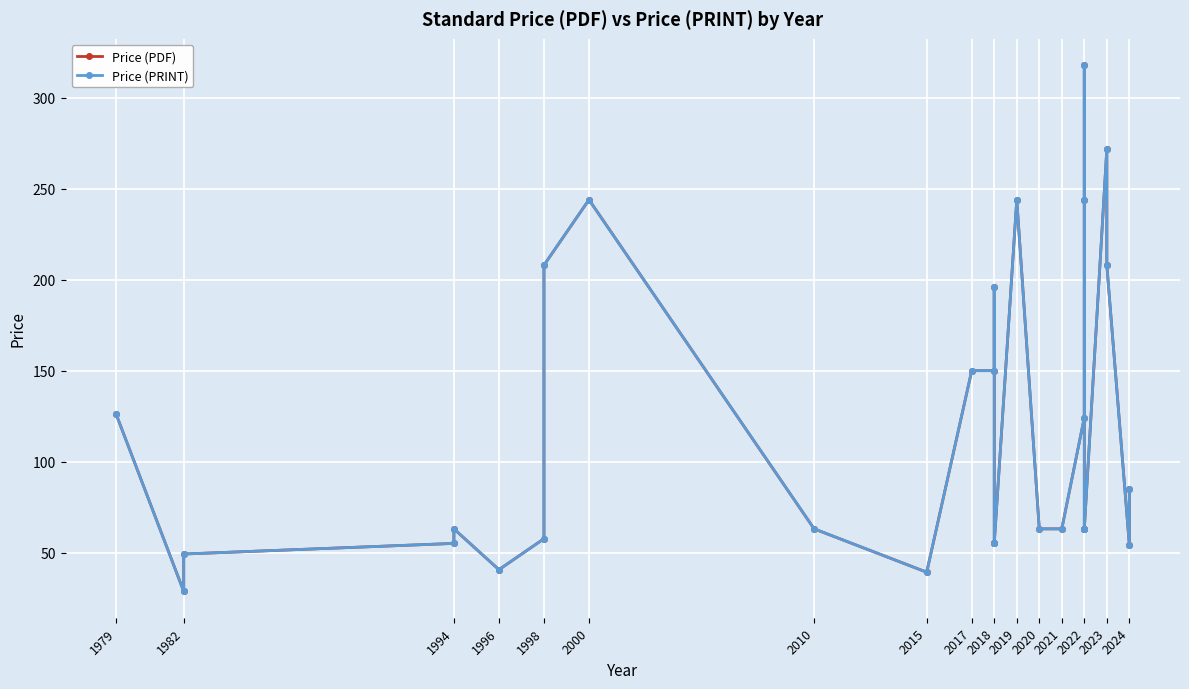

Where does the Price (PDF) series first go above 63?

1979